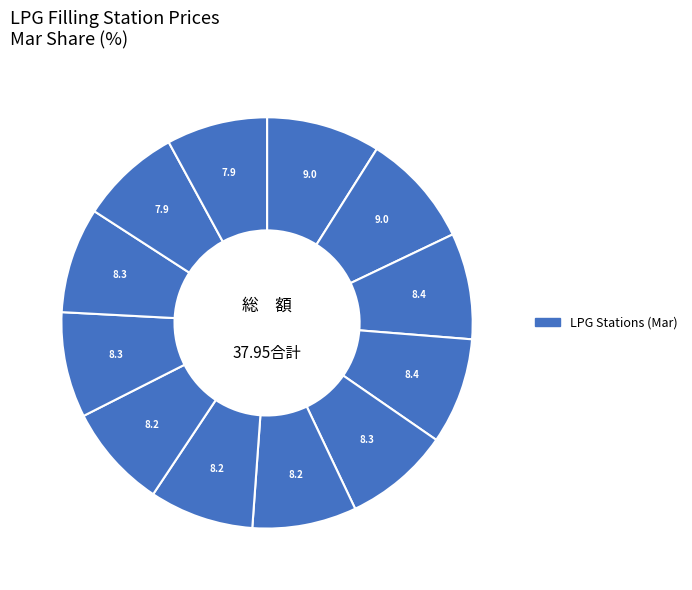

Which slice is the smallest?

Hang Yiu Street, Ma On Shan